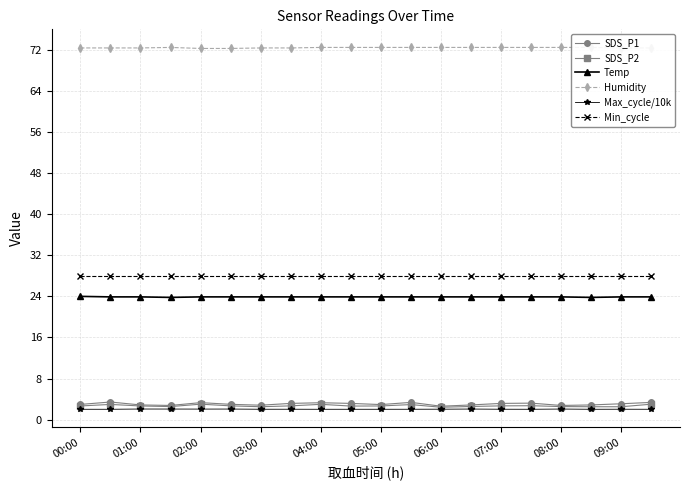

What position from the right is 19?

1